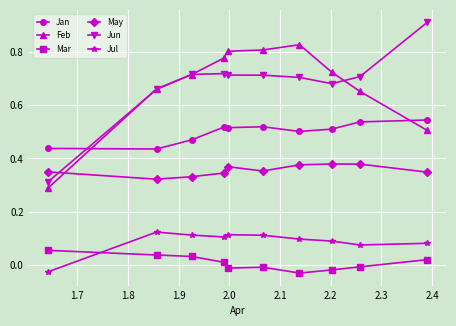

How many lines are shown in the chart?

6